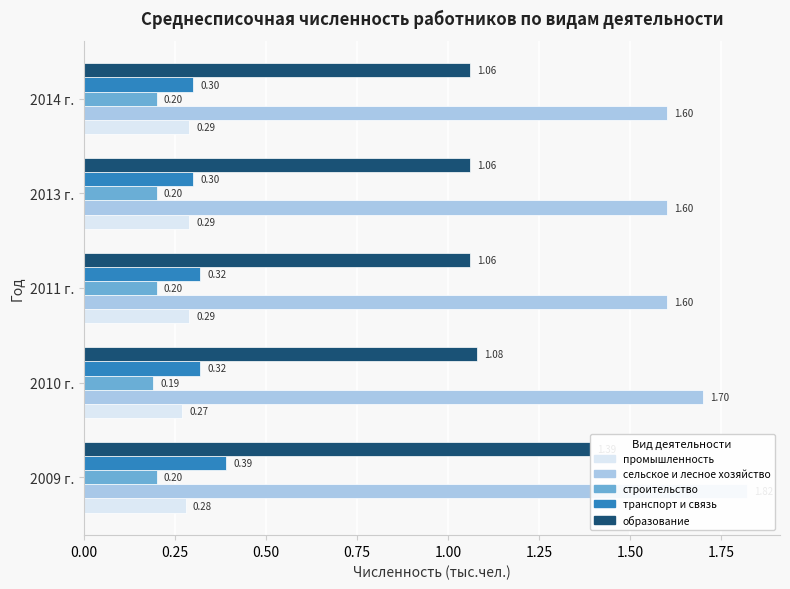

How many промышленность values are between 0 and 1?

5